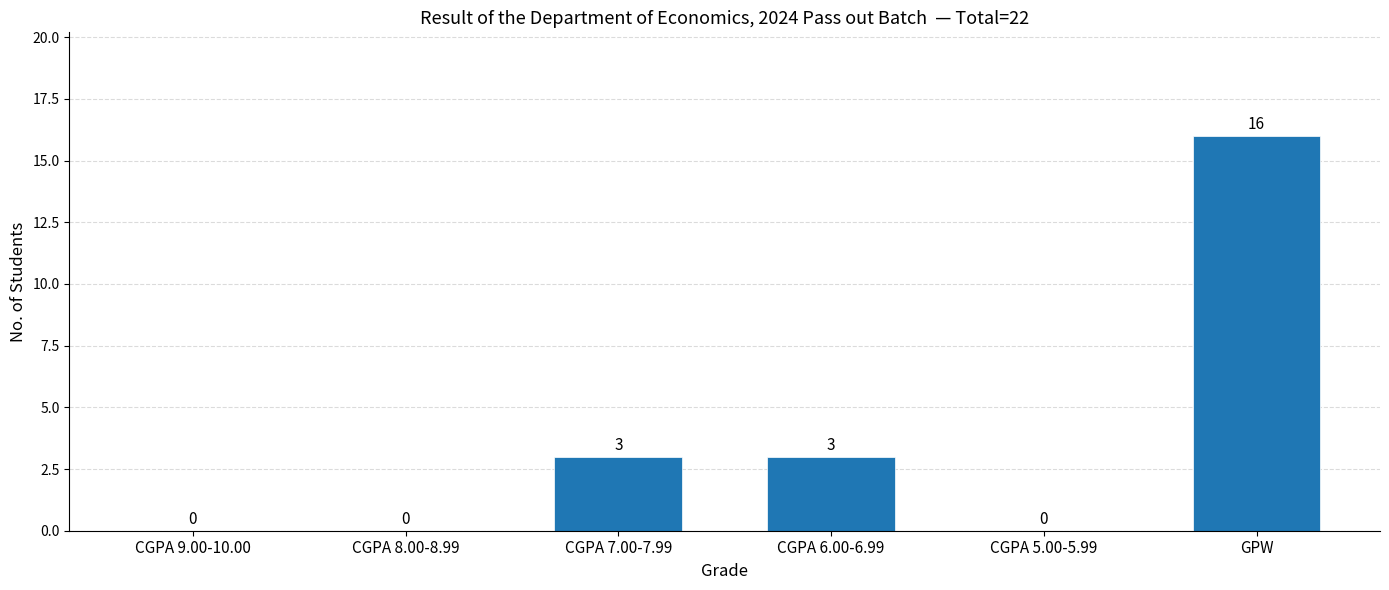

Is it true that the value at CGPA 8.00-8.99 is -7?

False